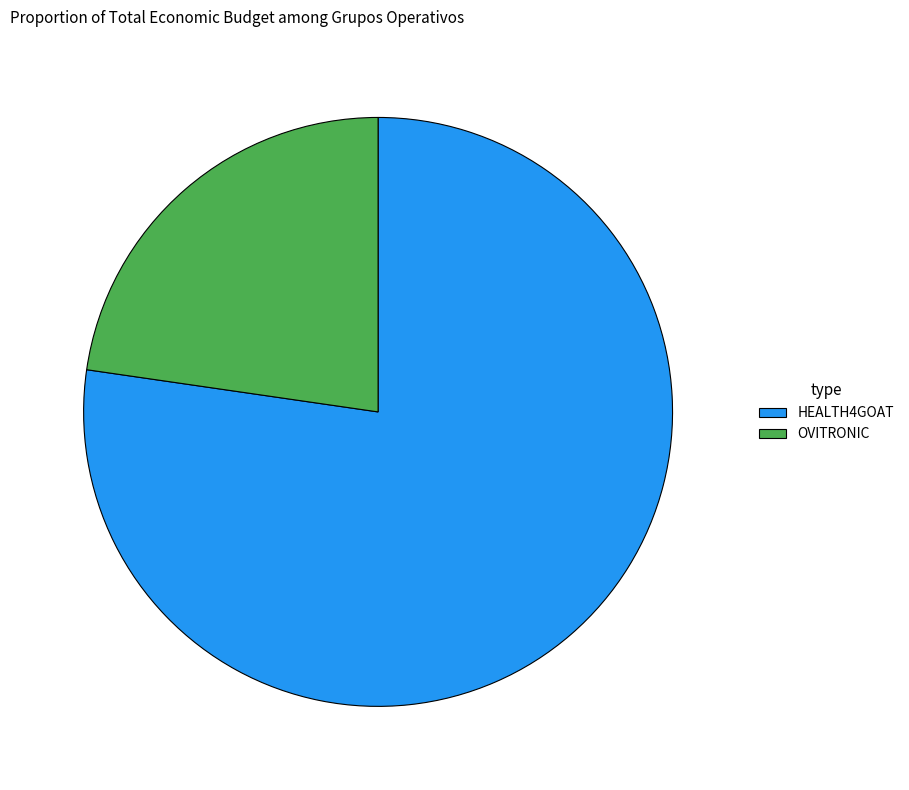

Approximately how many times larger is the value at OVITRONIC compared to HEALTH4GOAT?

0.3